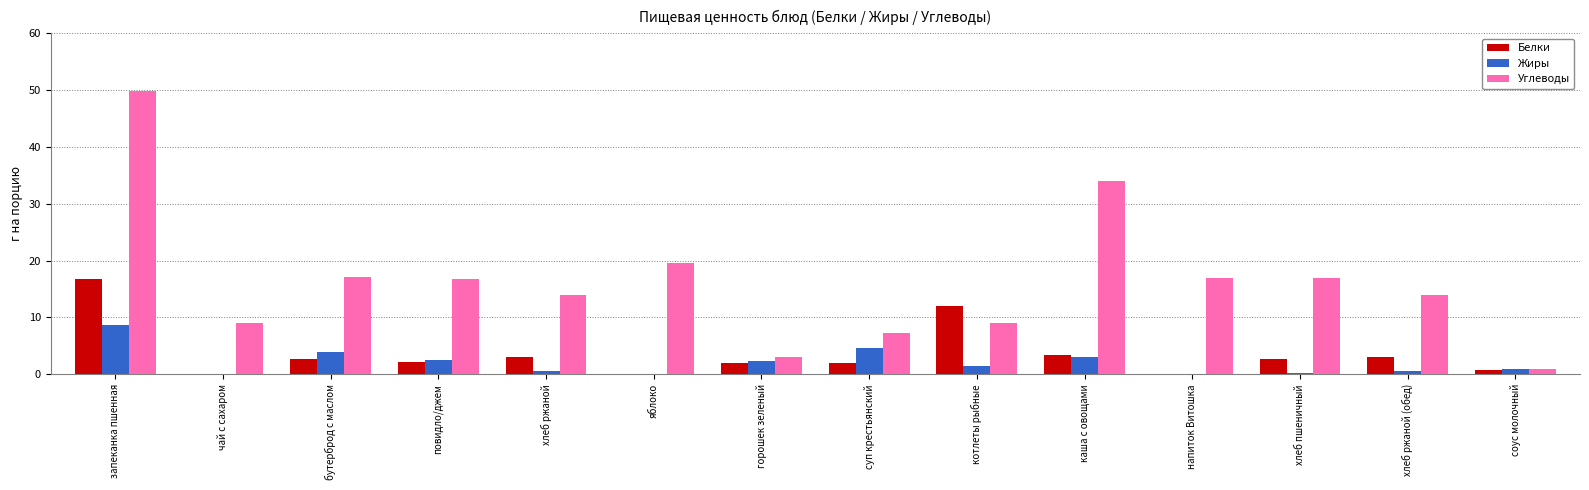

Which category has the highest value in the Белки series?

запеканка пшенная